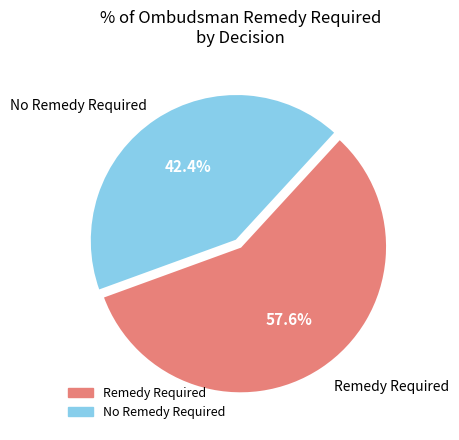

Rank the categories by value from lowest to highest.

No Remedy Required, Remedy Required